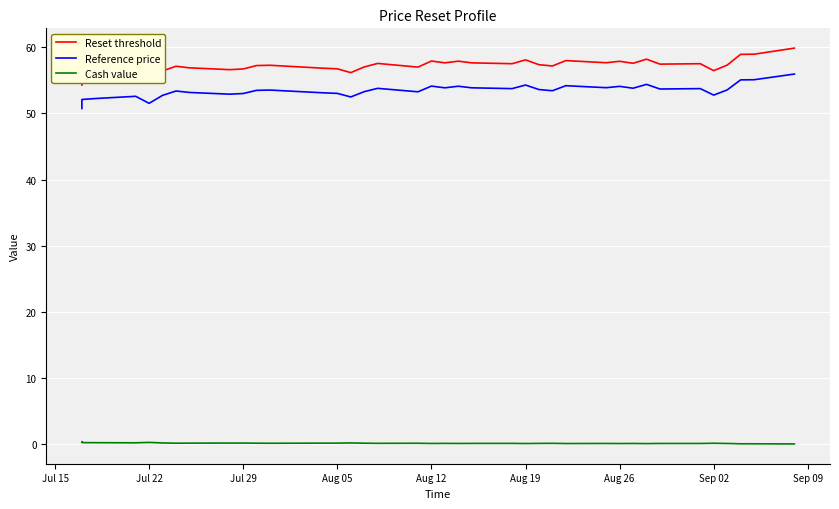

Is the value of Cash value at 25 greater than the value of Reset threshold at 21?

No